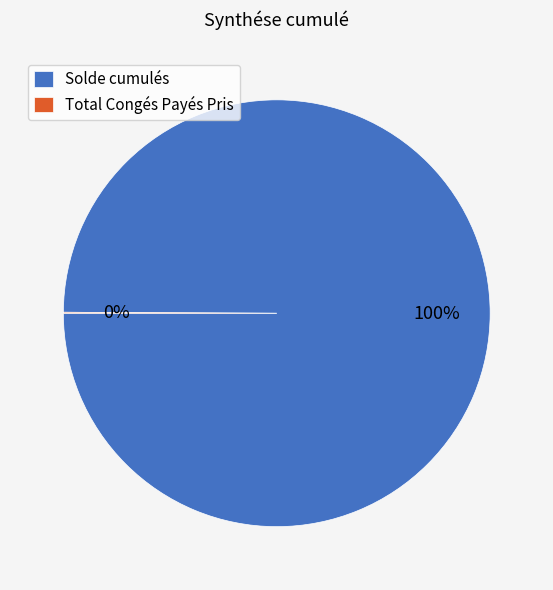

To the nearest percent, what is the average slice percentage?

50%